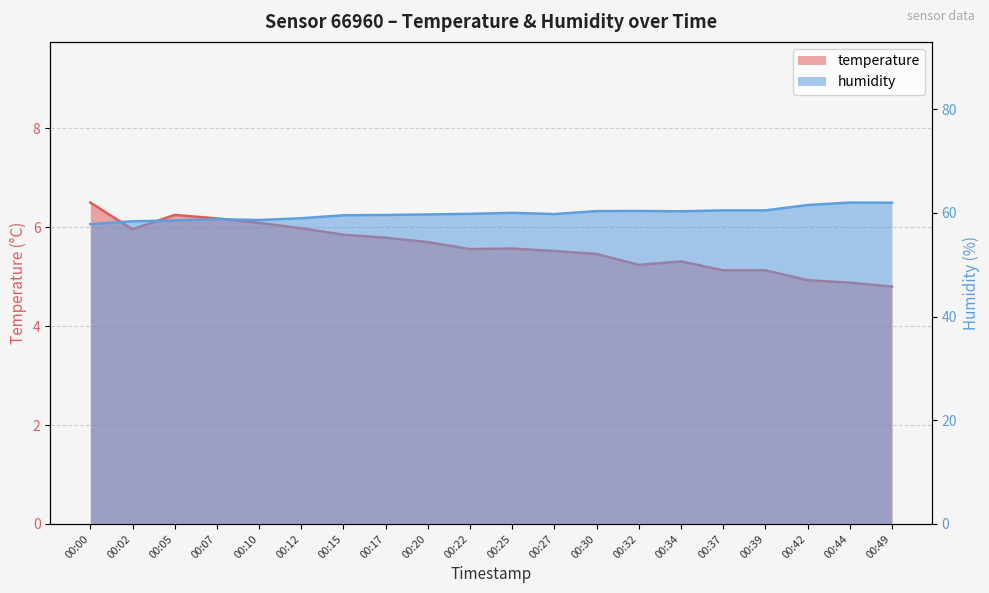

True or false: humidity has a value of 59.5 at 00:15.

True